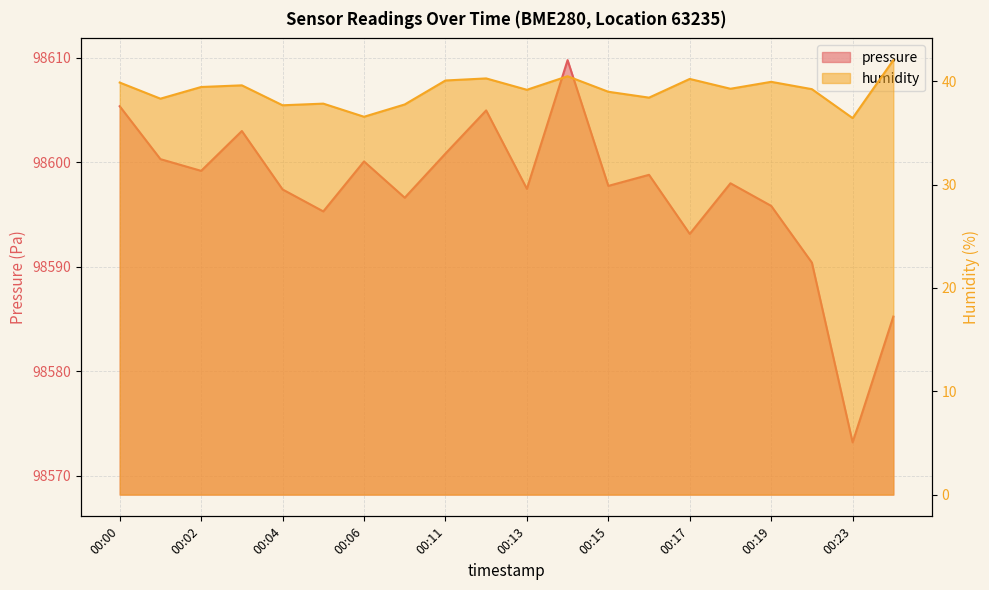

Reading right to left, what are all the values shown in this chart?

pressure: 00:28=98585.2	00:23=98573.2	00:20=98590.4	00:19=98595.8	00:18=98598.0	00:17=98593.1	00:16=98598.8	00:15=98597.7	00:14=98609.8	00:13=98597.4	00:12=98604.9	00:11=98600.8	00:07=98596.6	00:06=98600.1	00:05=98595.3	00:04=98597.4	00:03=98603.0	00:02=98599.2	00:01=98600.3	00:00=98605.3
humidity: 00:28=42.0	00:23=36.4	00:20=39.2	00:19=40.0	00:18=39.3	00:17=40.2	00:16=38.4	00:15=39.0	00:14=40.5	00:13=39.2	00:12=40.3	00:11=40.1	00:07=37.8	00:06=36.6	00:05=37.8	00:04=37.7	00:03=39.6	00:02=39.5	00:01=38.3	00:00=39.9